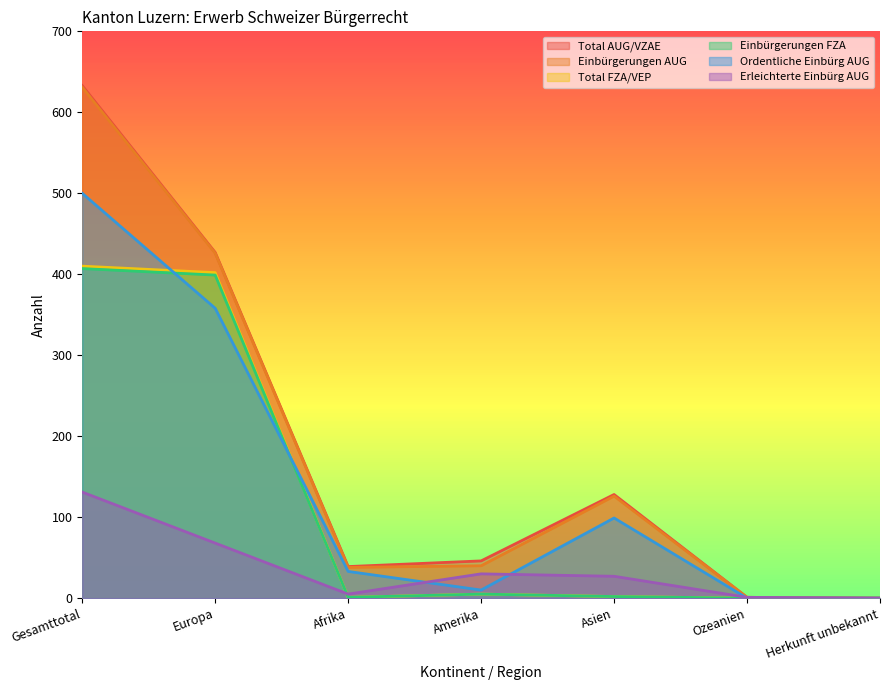

Where does the Einbürgerungen FZA series first go above 2?

Gesamttotal